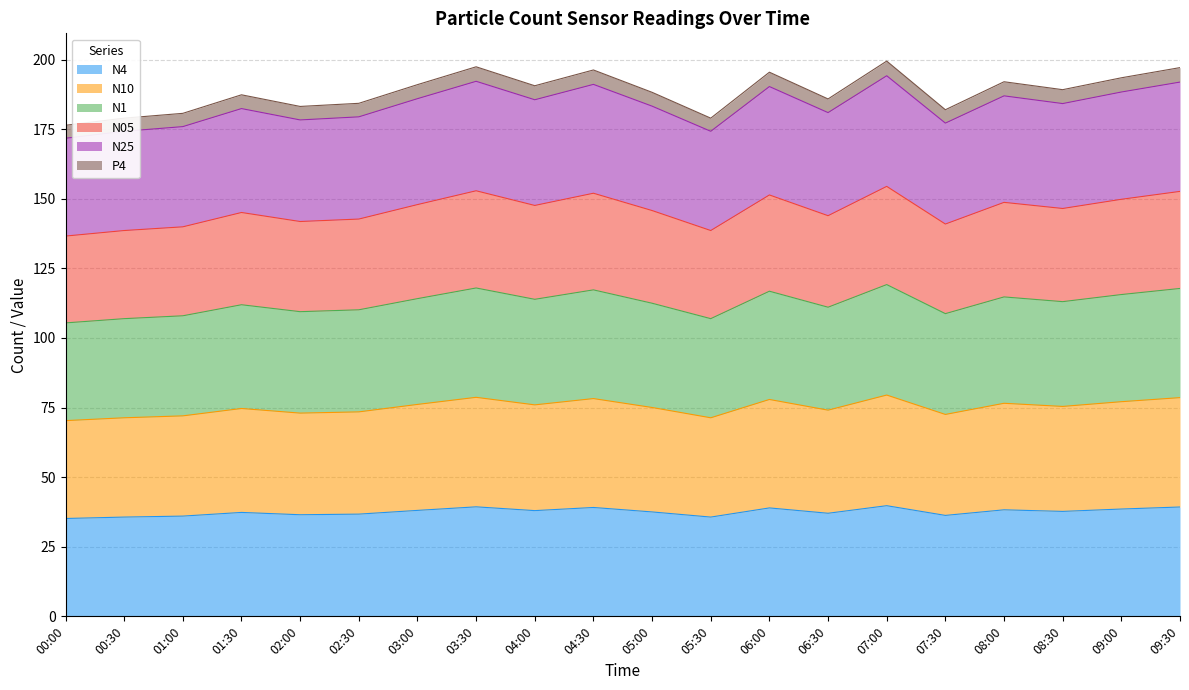

True or false: N4 has a value of 39.3 at 09:30.

True